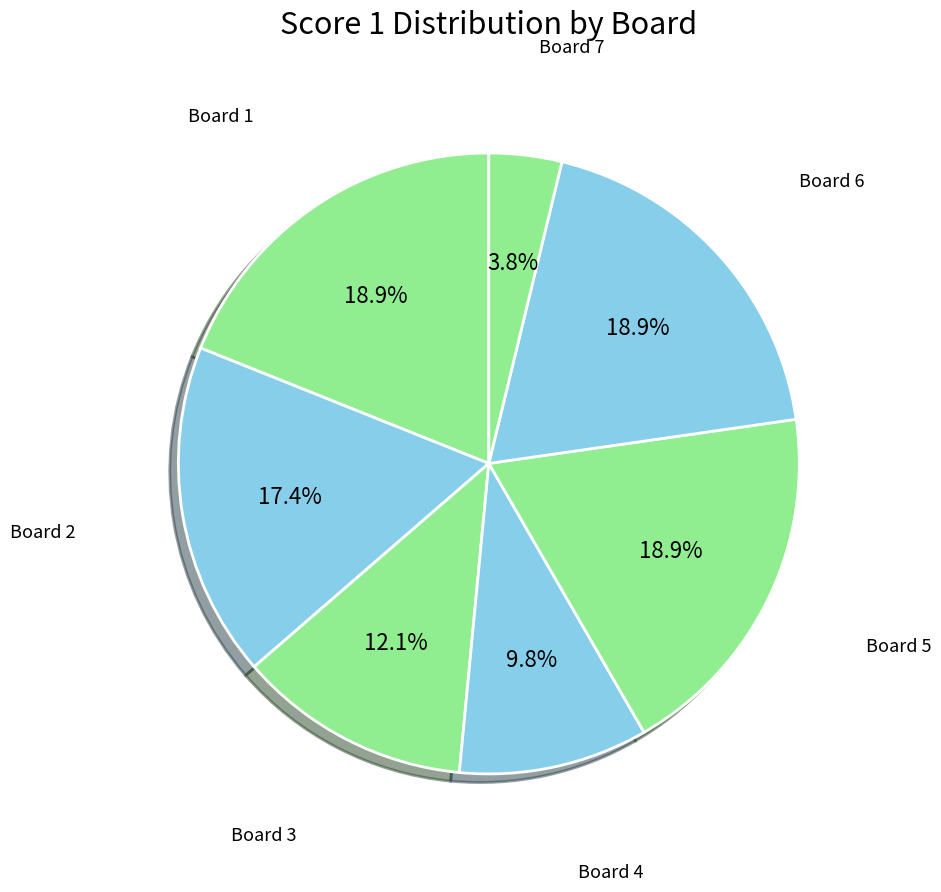

Rank the categories by value from lowest to highest.

Board 7, Board 4, Board 3, Board 2, Board 1, Board 5, Board 6